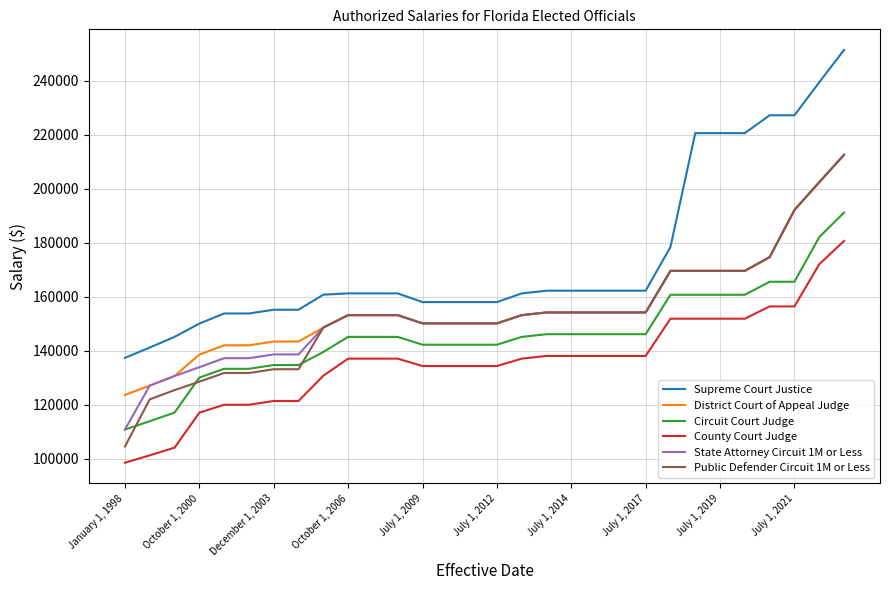

What is the greatest value displayed?

251414